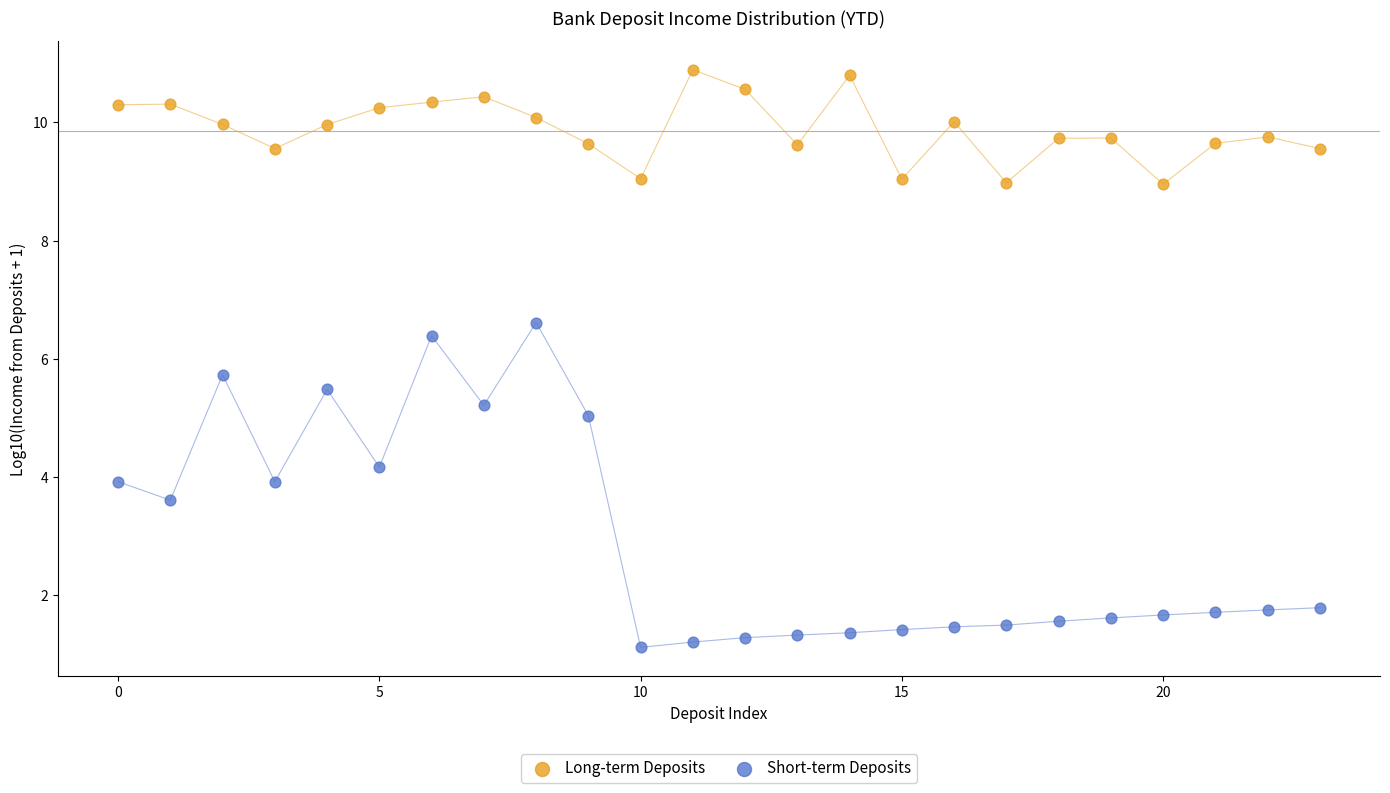

Which series has the widest spread of Y values?

Short-term Deposits